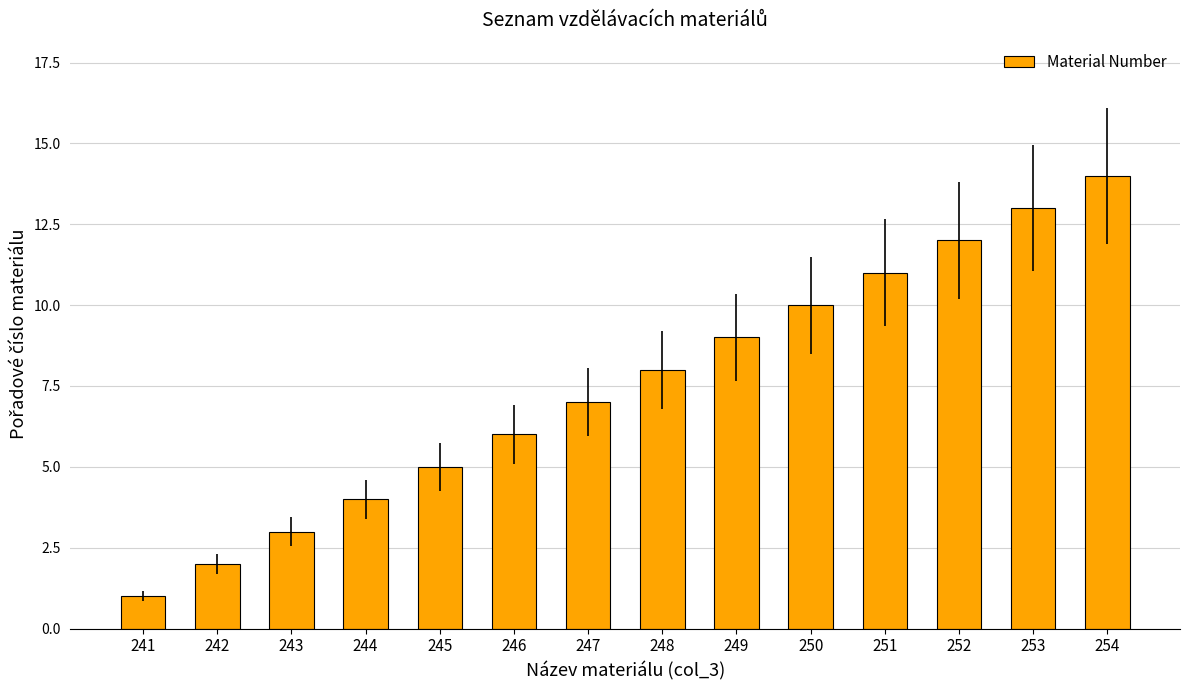

What is the difference between the values at 247 and 249?

2